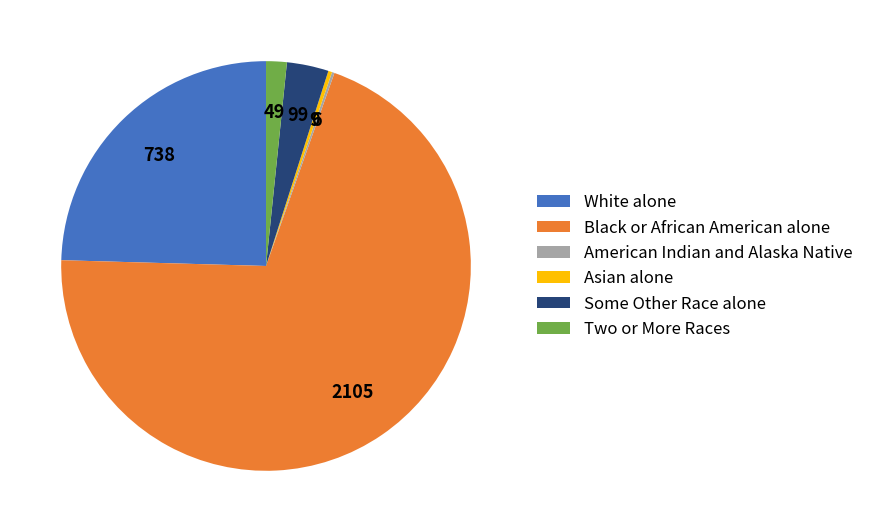

Between Asian alone and Two or More Races, which is larger?

Two or More Races